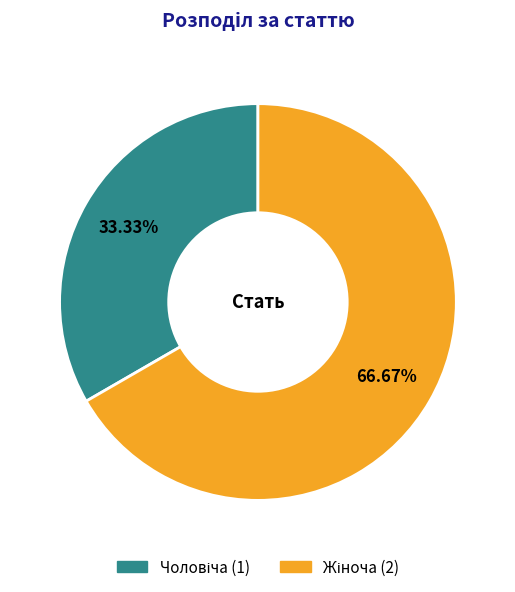

Does any single category account for the majority?

Yes